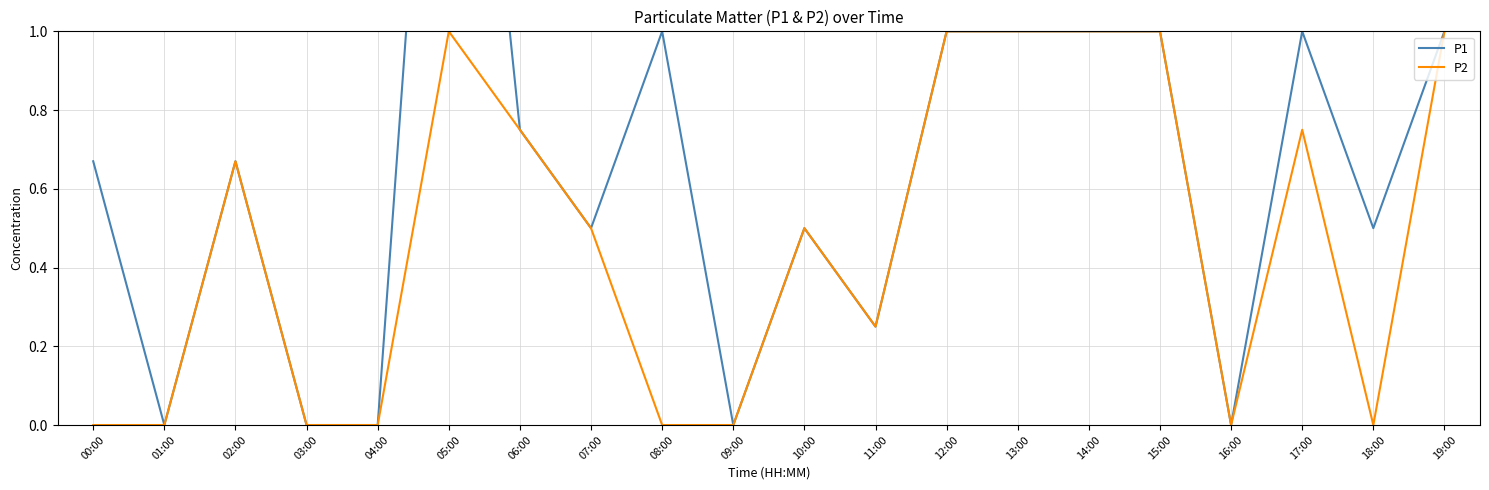

In P1, how many points are higher than both neighbors (excluding endpoints)?

5